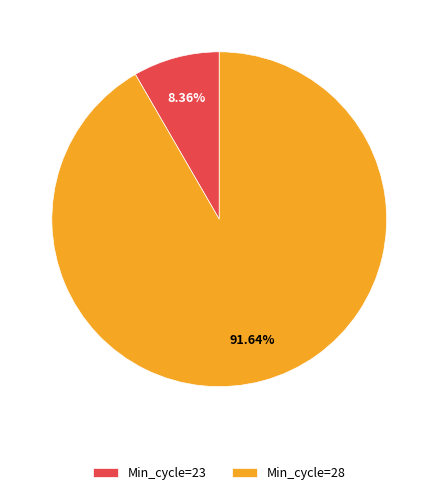

Which has a higher value, Min_cycle=28 or Min_cycle=23?

Min_cycle=28